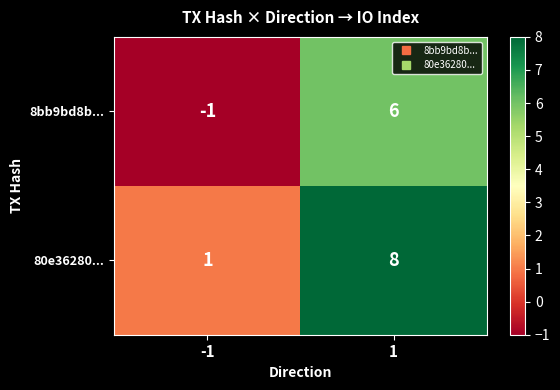

Reading left to right, list all the values displayed in this chart.

8bb9bd8b...: -1	6
80e36280...: 1	8